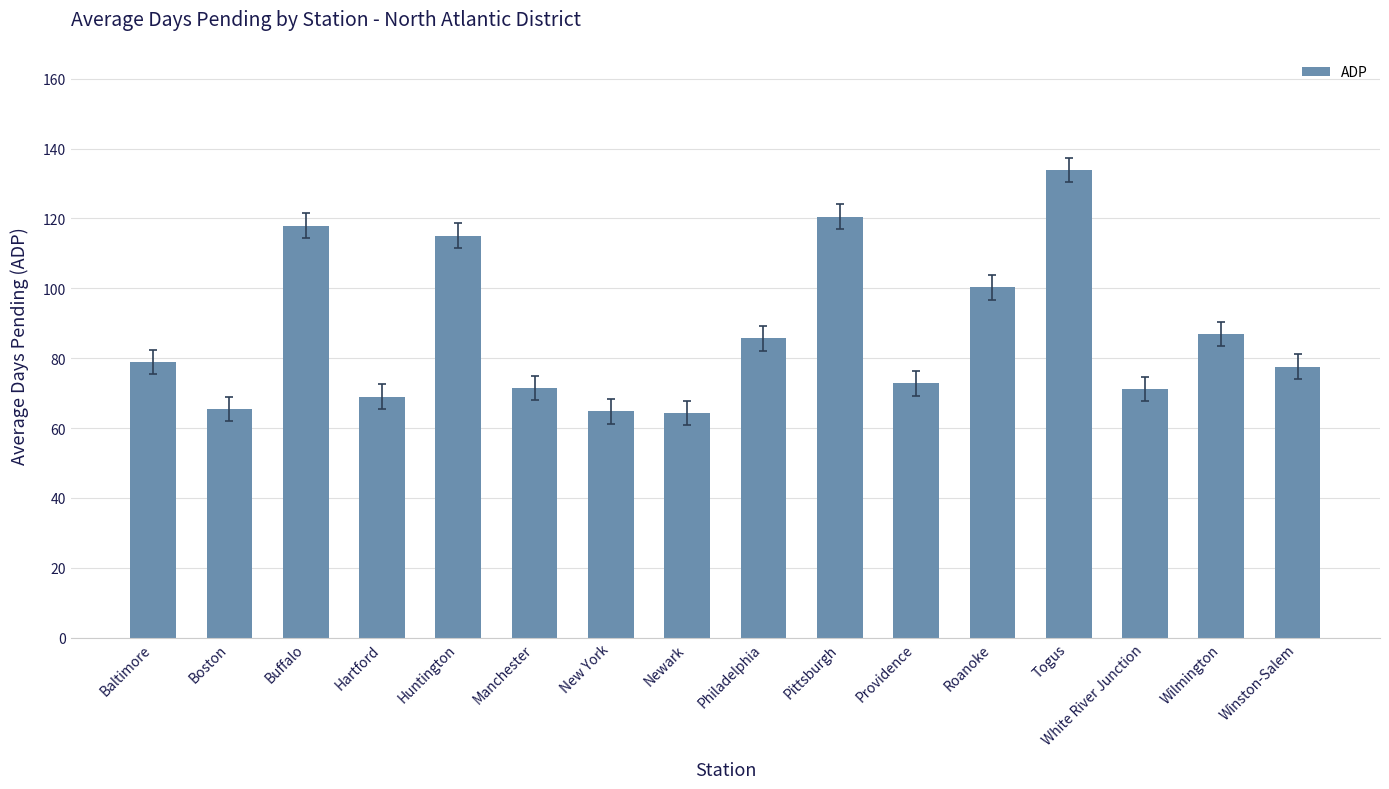

Which label corresponds to the largest value in the chart?

Togus